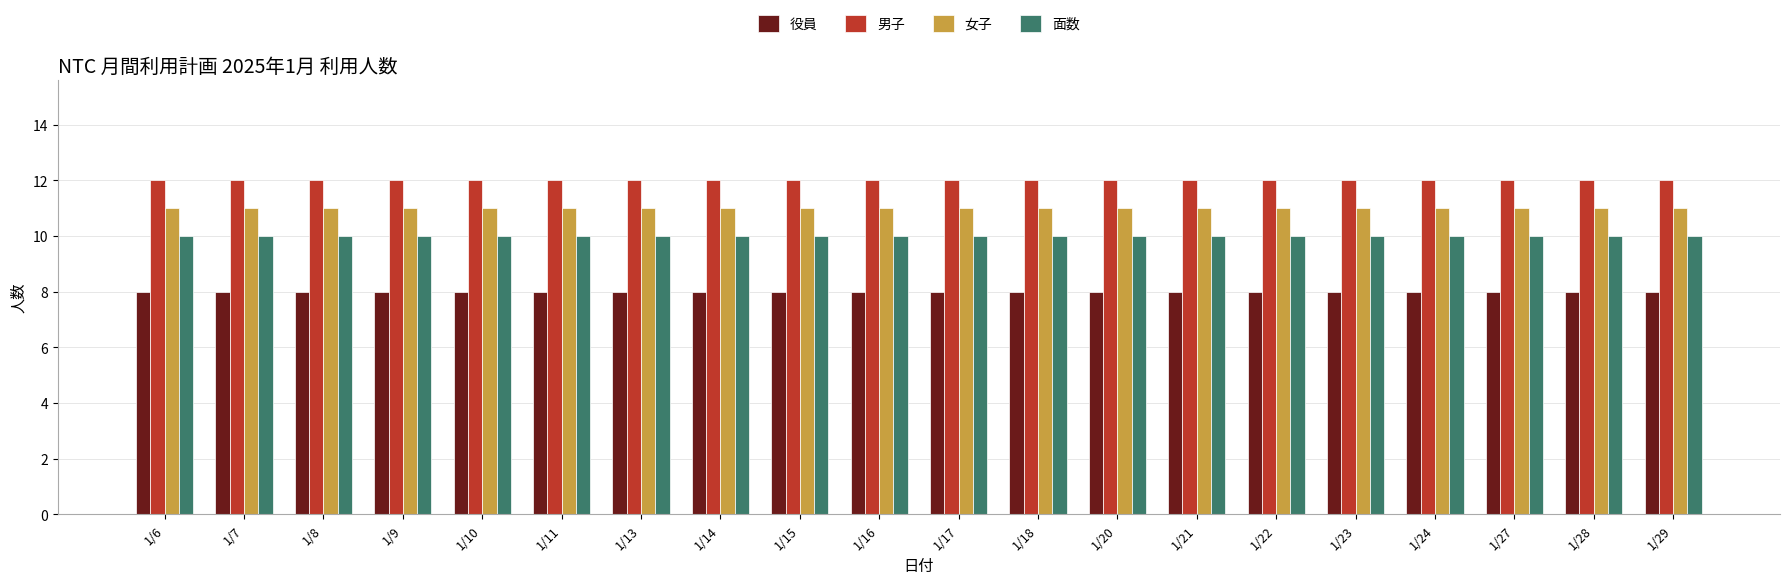

At how many categories does at least one series exceed 8?

20